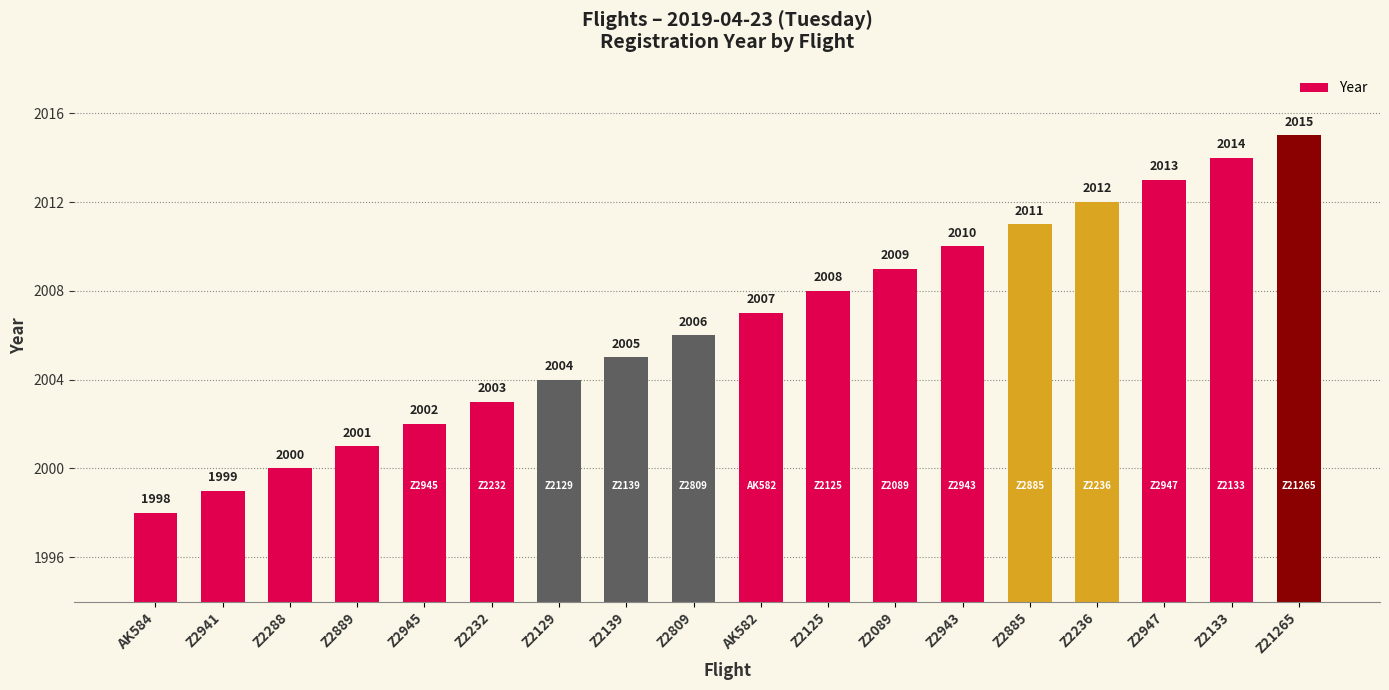

Approximately how many times larger is the value at Z2945 compared to Z2943?

1.0